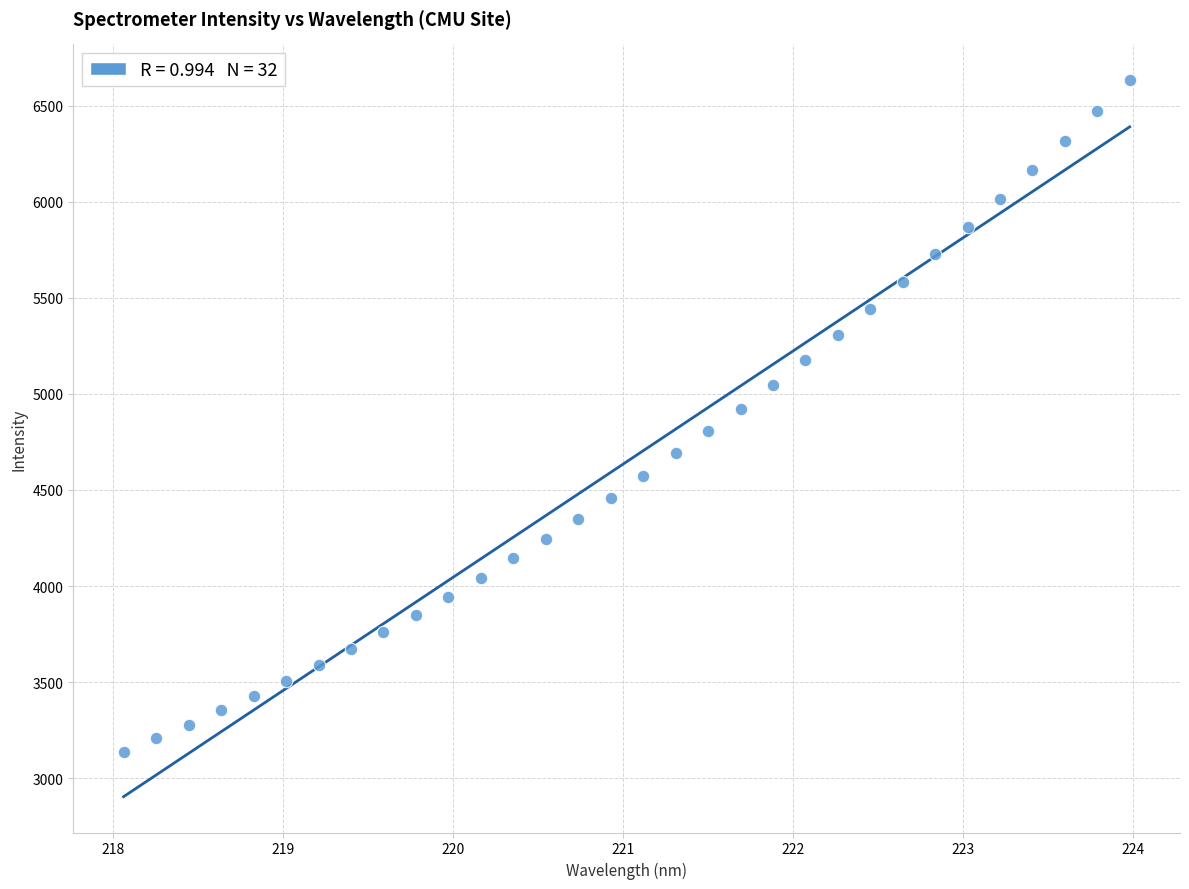

What is the range of X values (max minus min)?

5.9